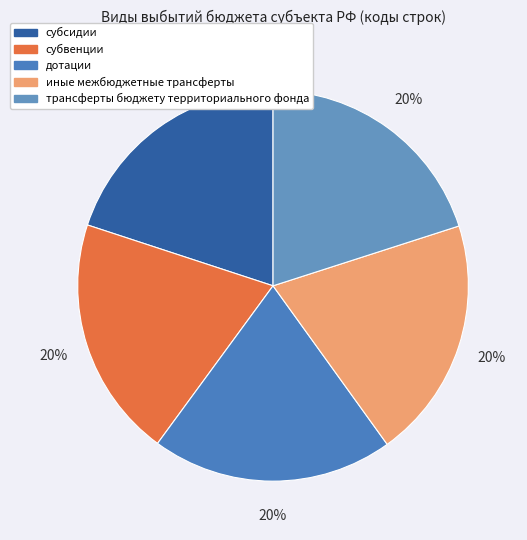

Is there a majority slice in this chart?

No